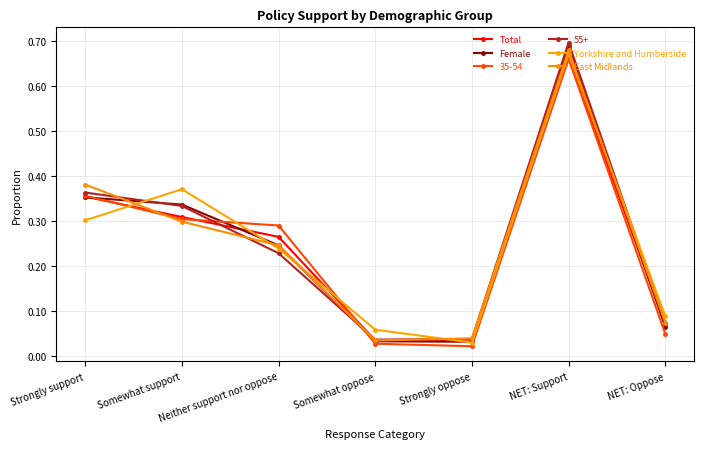

Is this an area chart (filled region under the line)?

No